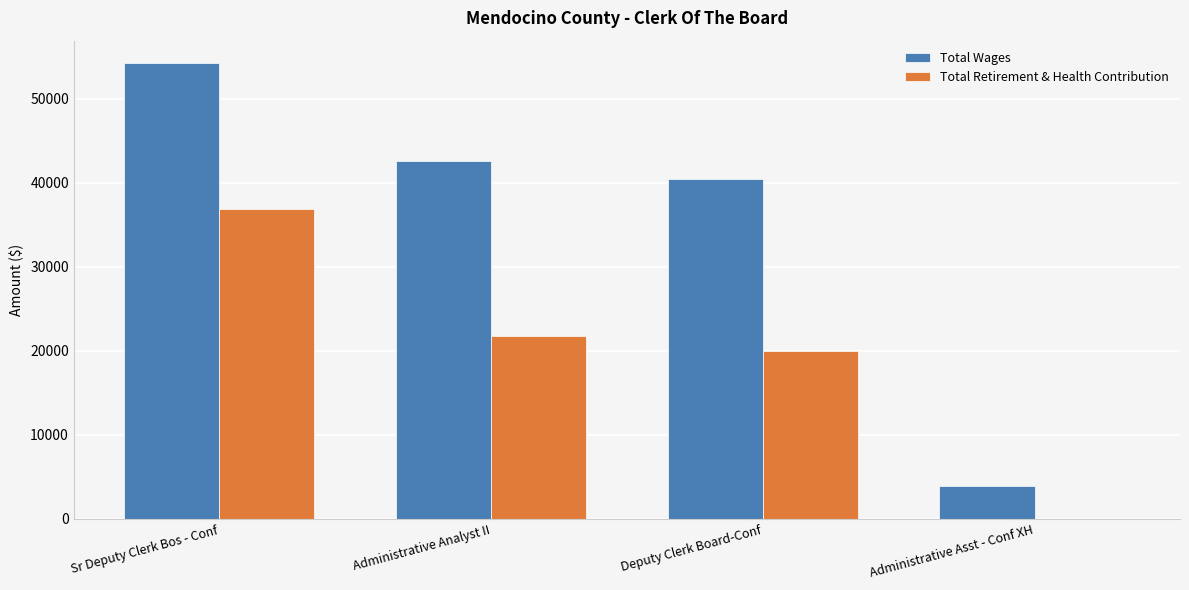

Is the value of Total Wages at Sr Deputy Clerk Bos - Conf greater than the value of Total Retirement & Health Contribution at Administrative Analyst II?

Yes